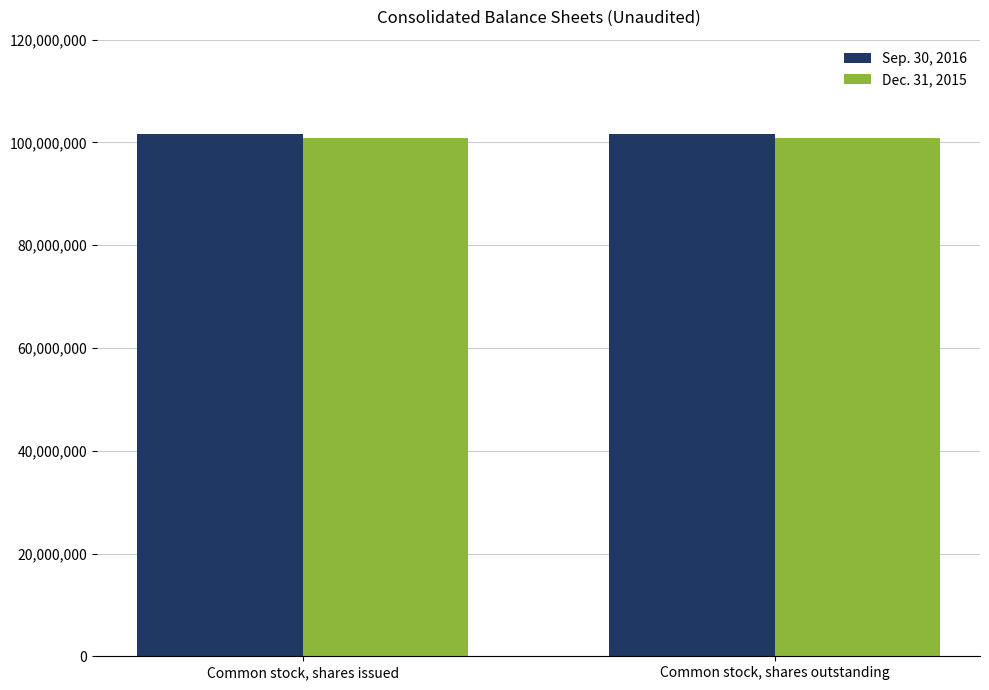

Rank the series by their maximum value, from lowest to highest.

Dec. 31, 2015, Sep. 30, 2016